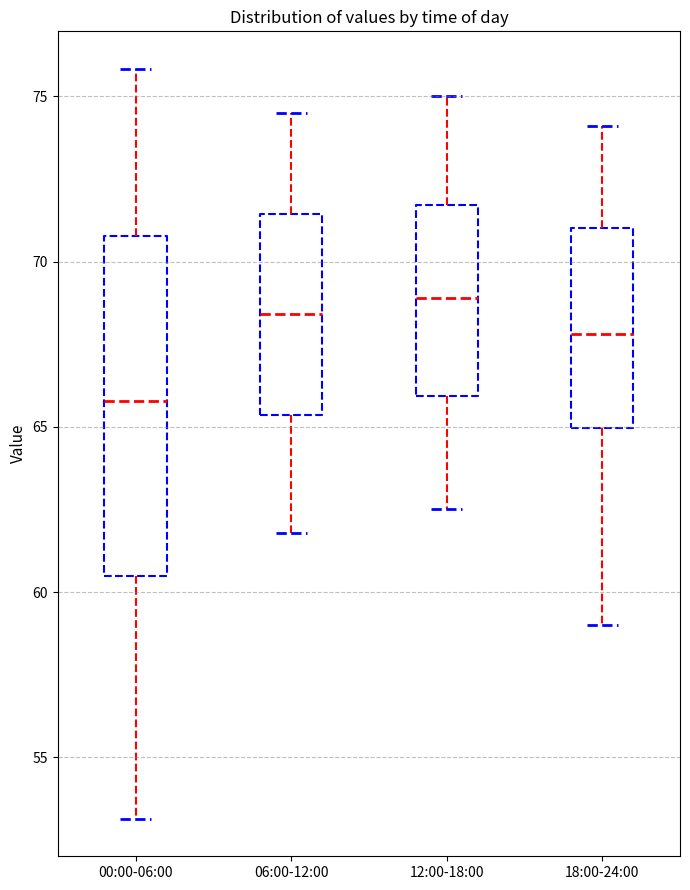

Reading left to right, read every box against the y-axis: the position of its median line, the range the box covers, and the ends of its whiskers. The values are not printed on the chart, so give them approximately, as read against the axis.

00:00-06:00: median 66.0, box 60.5 to 71.0, whiskers 53.0 to 76.0
06:00-12:00: median 68.5, box 65.5 to 71.5, whiskers 62.0 to 74.5
12:00-18:00: median 69.0, box 66.0 to 71.5, whiskers 62.5 to 75.0
18:00-24:00: median 68.0, box 65.0 to 71.0, whiskers 59.0 to 74.0